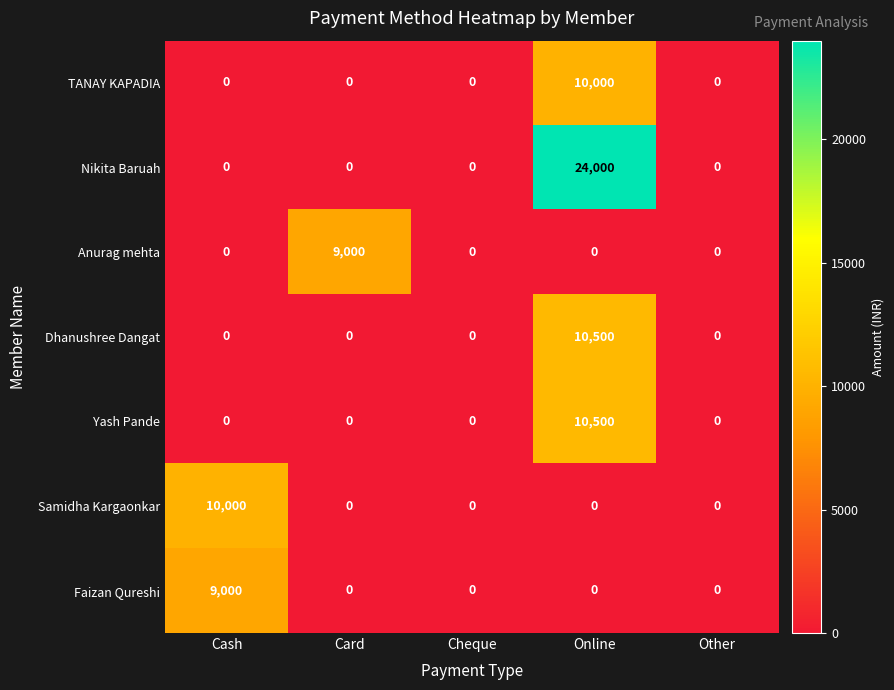

What is the difference between the maximum and minimum values in the Dhanushree Dangat series?

10500